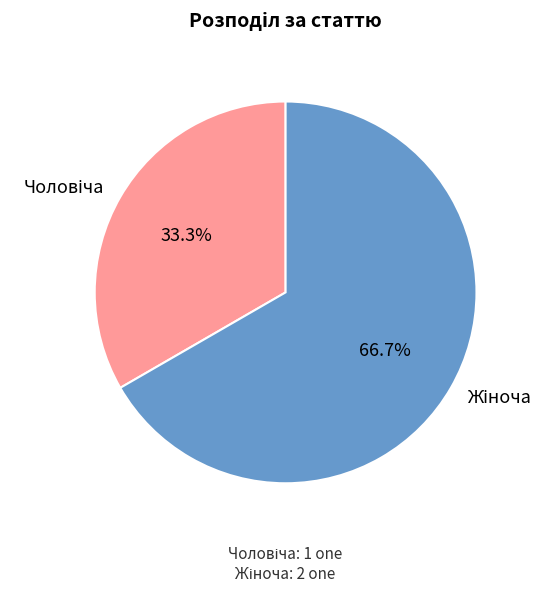

Is there a majority slice in this chart?

Yes